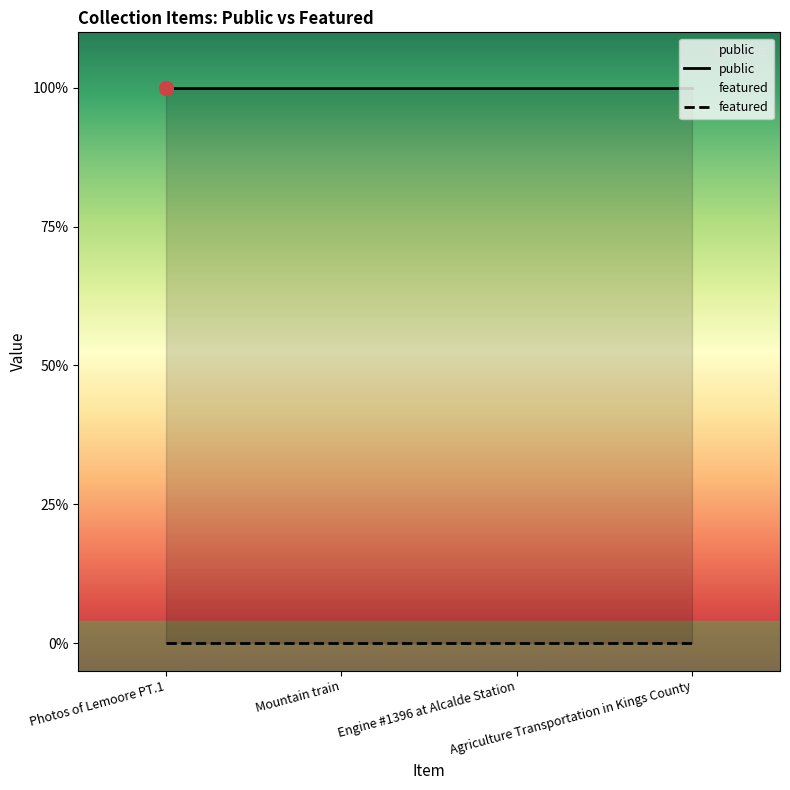

At which label does featured reach its minimum?

Photos of Lemoore PT.1